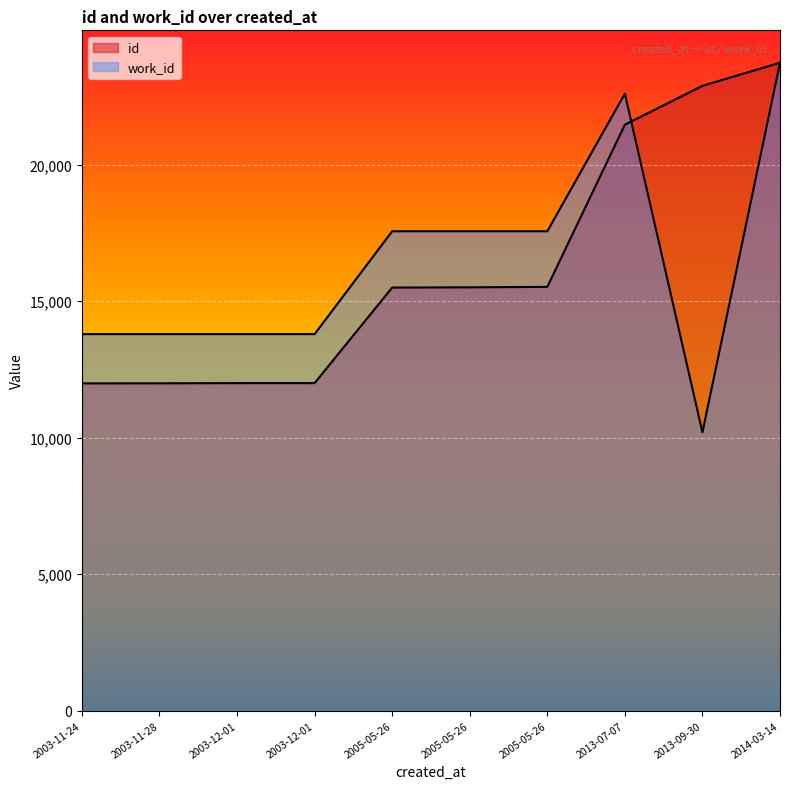

What is the label of the 1st point from the left?

2003-11-24